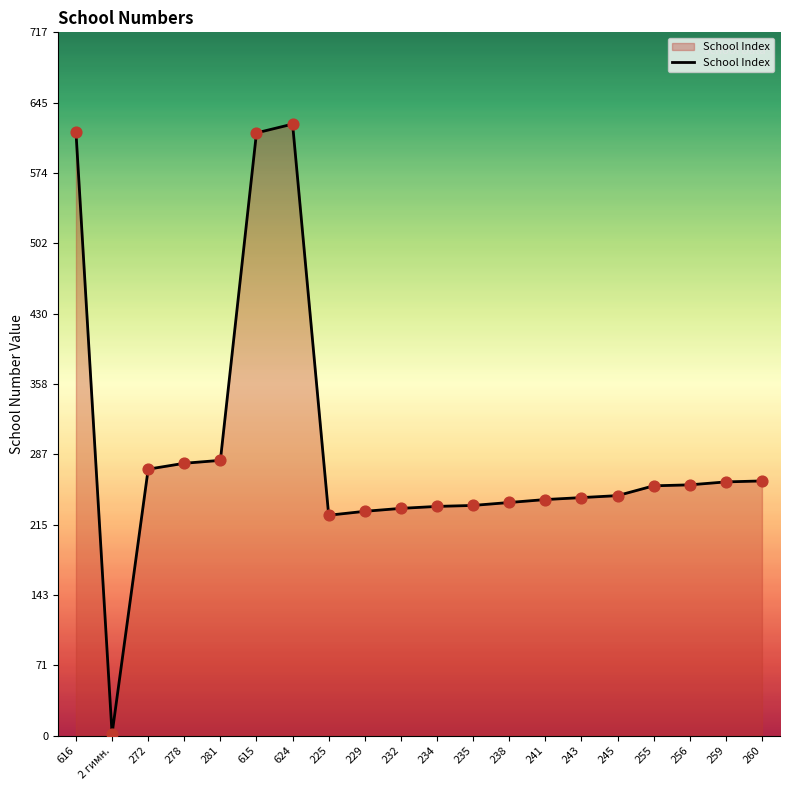

Approximately how many times larger is the value at 241 compared to 245?

1.0